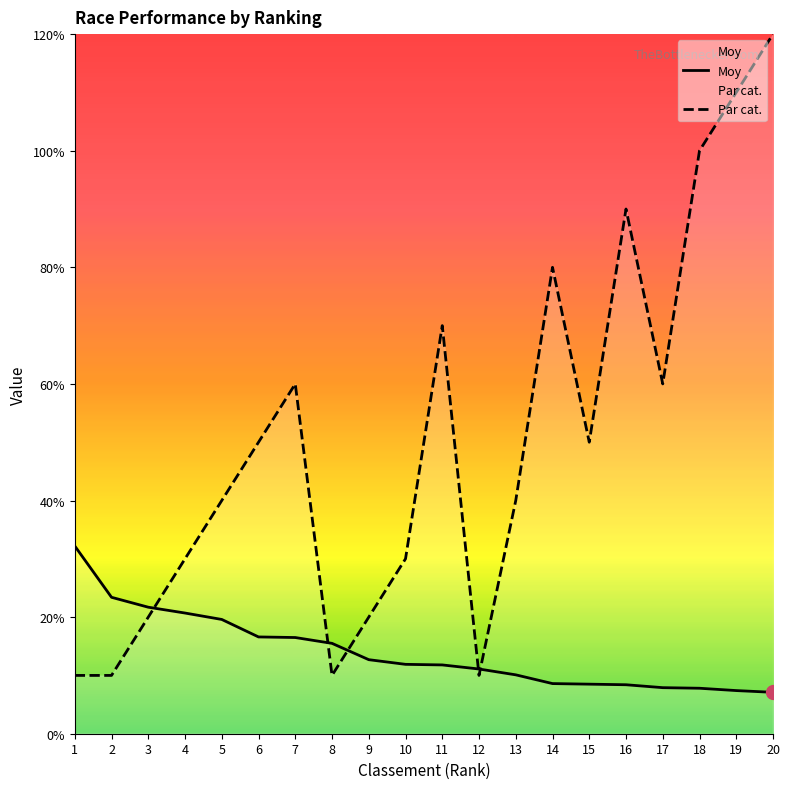

How many times do Moy and Par cat. cross each other?

5